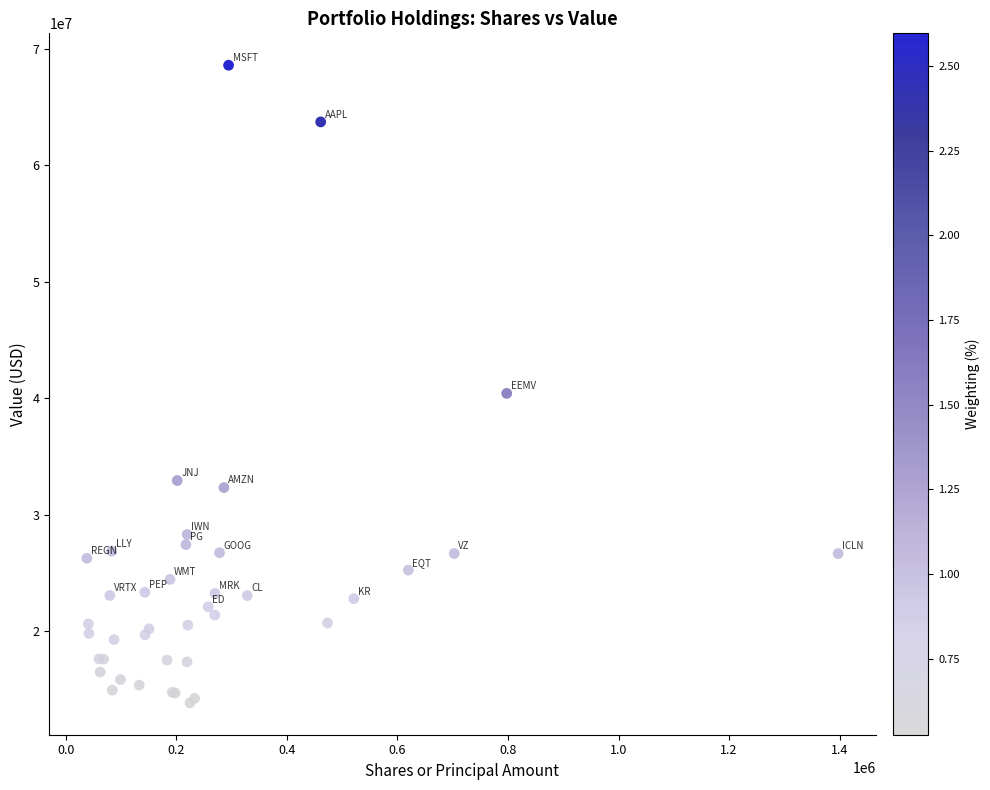

What Y value in the scatter plot is closest to 41230000?

40428000